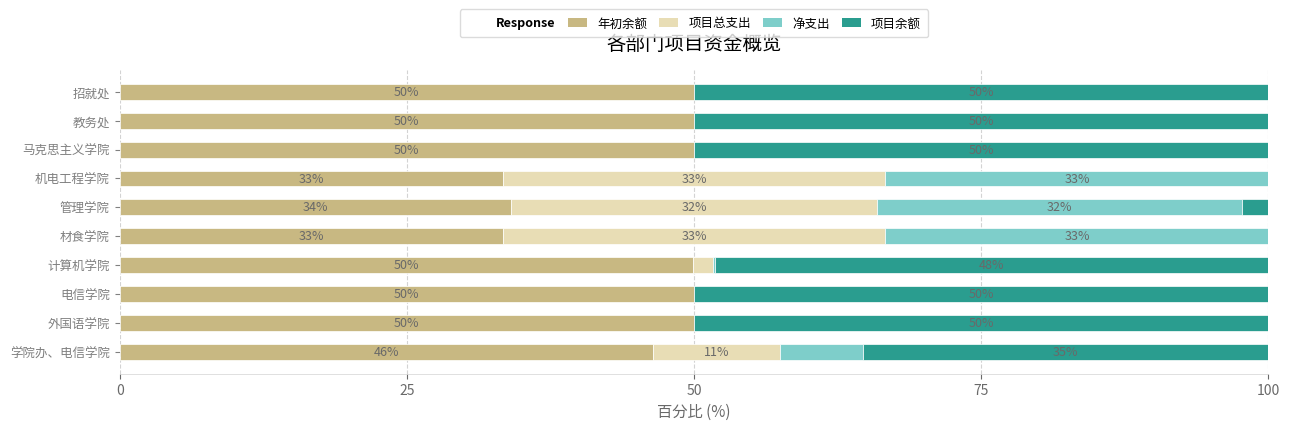

What is the total value across all series at 管理学院?

100.0